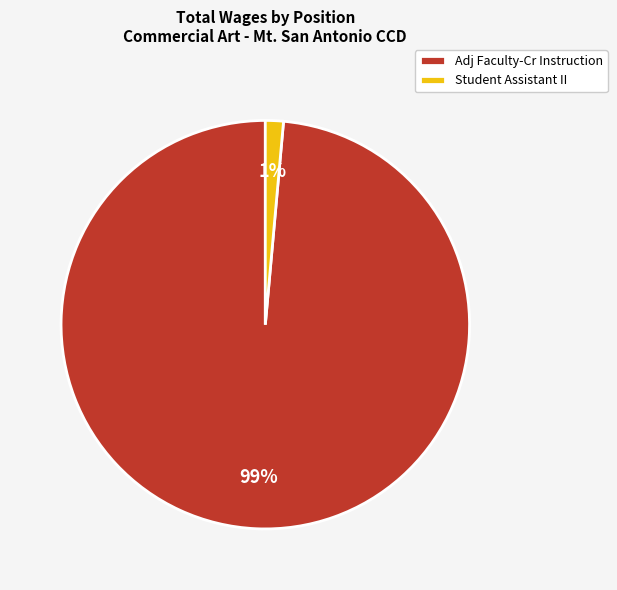

Is the sum of Adj Faculty-Cr Instruction and Student Assistant II greater than half?

Yes